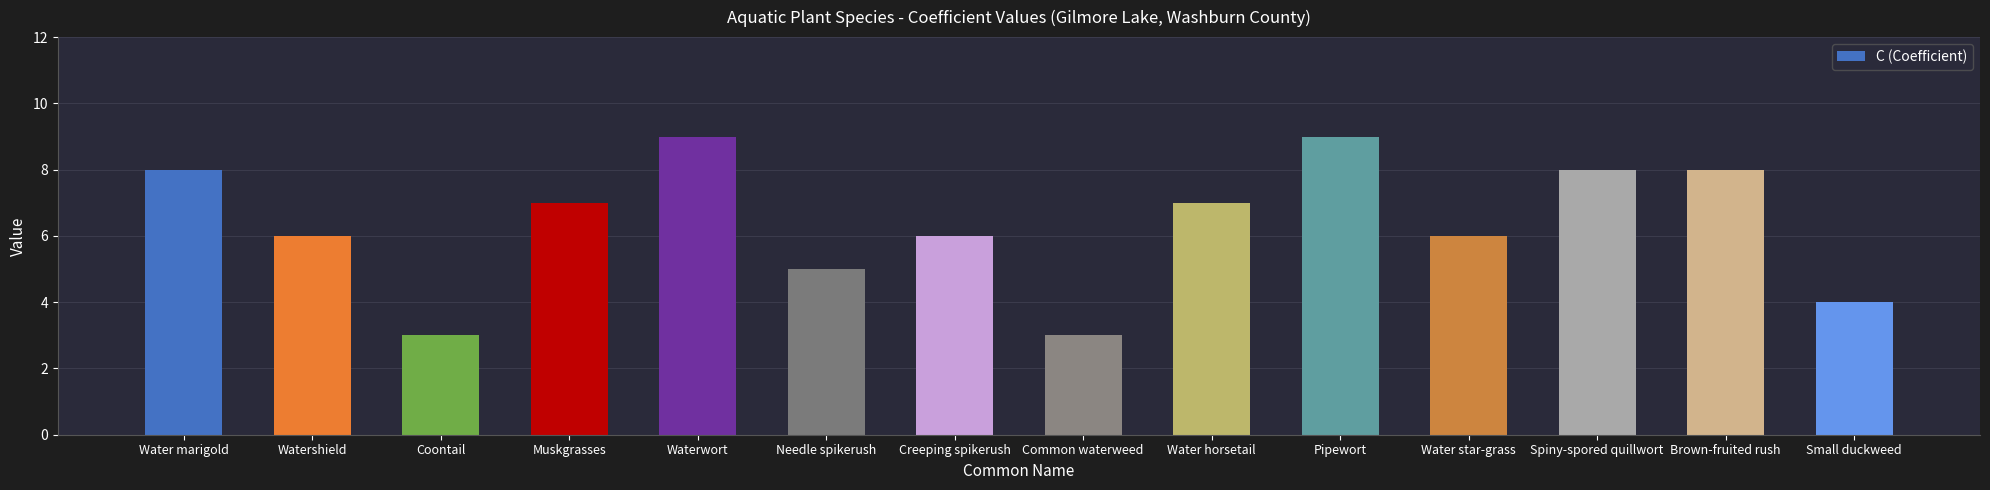

Is it true that the value at Pipewort is 12?

False